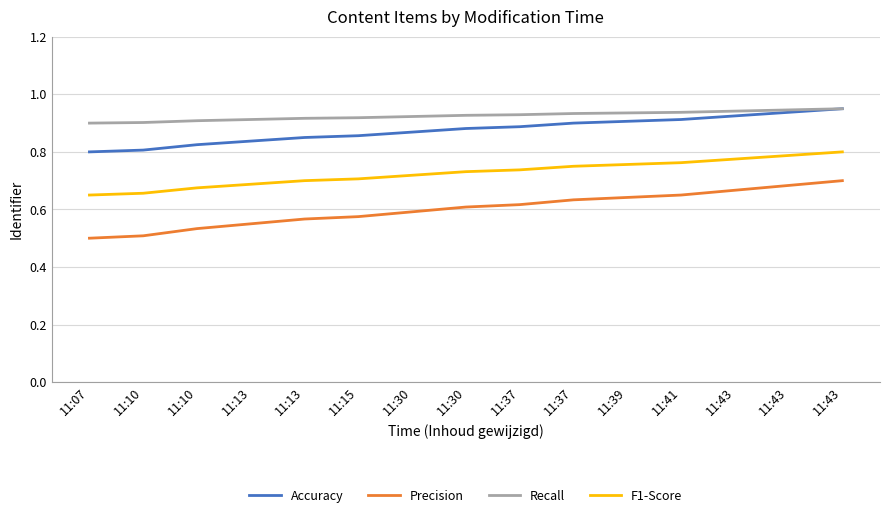

Which has a higher value, 11:41 or 11:15?

11:41